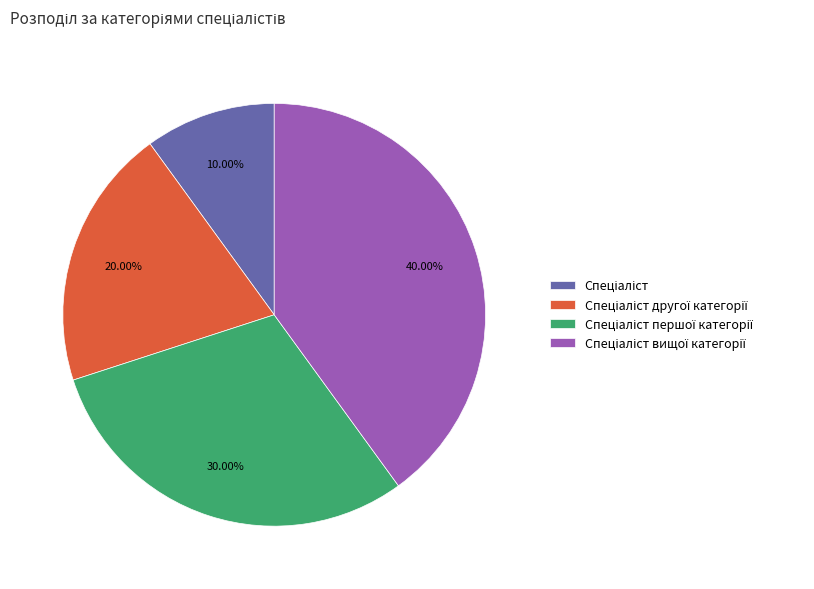

Is there any slice that represents more than half of the pie?

No